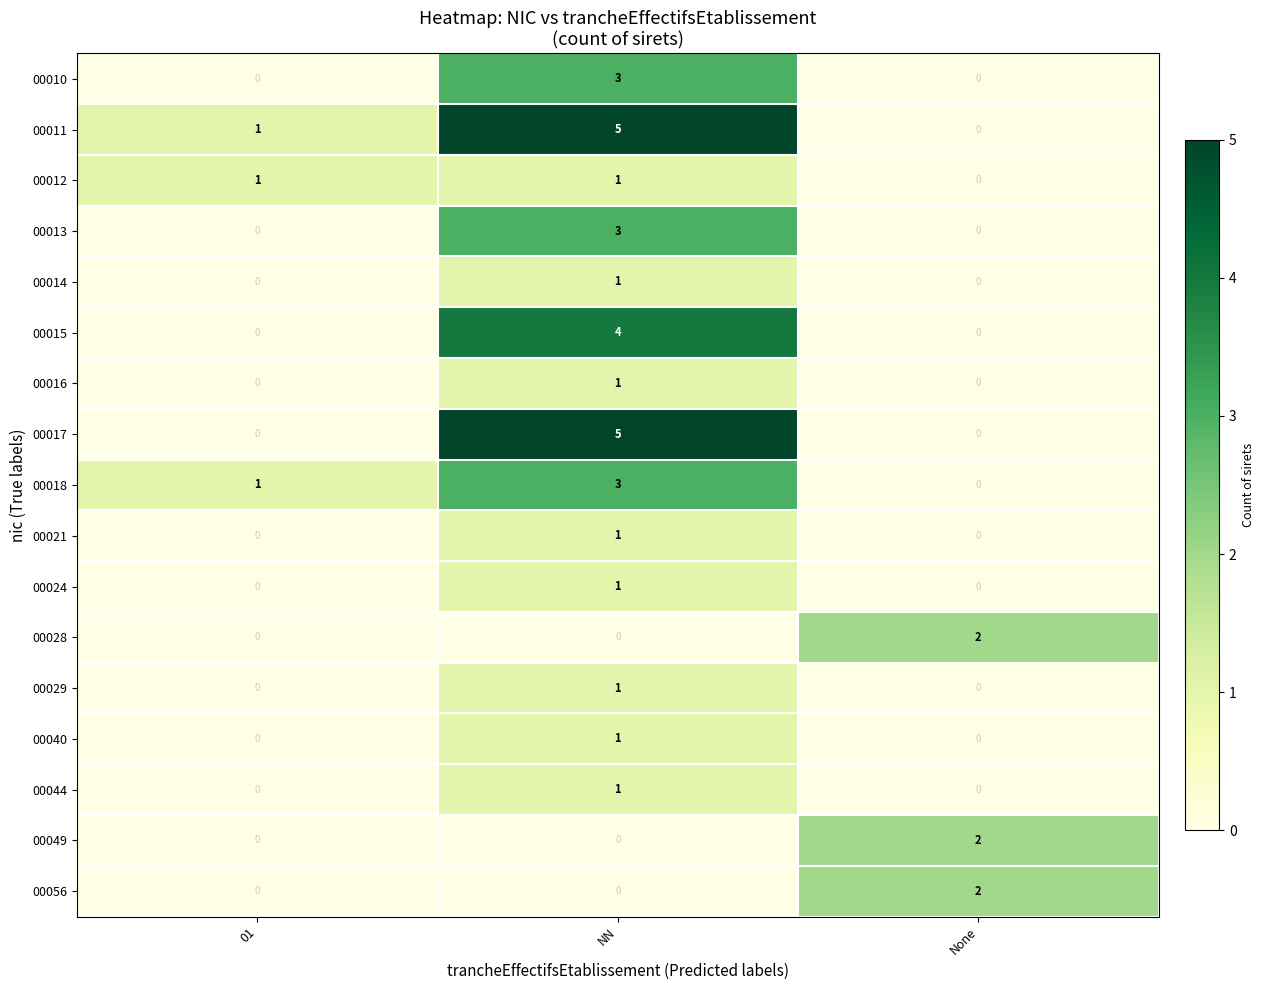

What is the difference between the maximum and minimum values in the 00017 series?

5